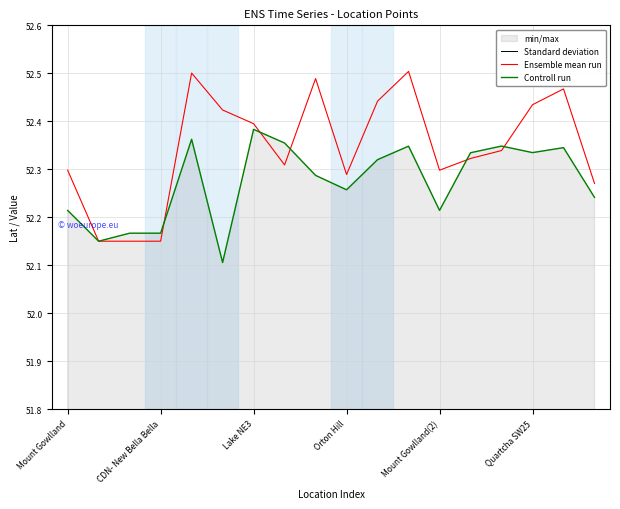

The Ensemble mean run series shows 77.9 at CDN- New Bella Bella. True or false?

False